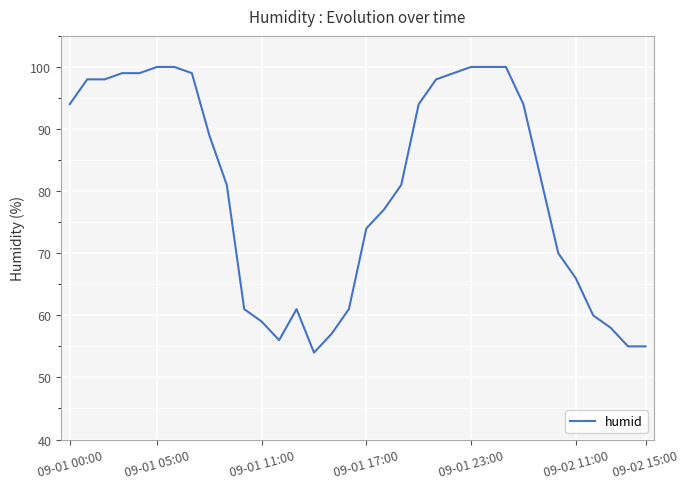

What is the smallest value displayed?

54